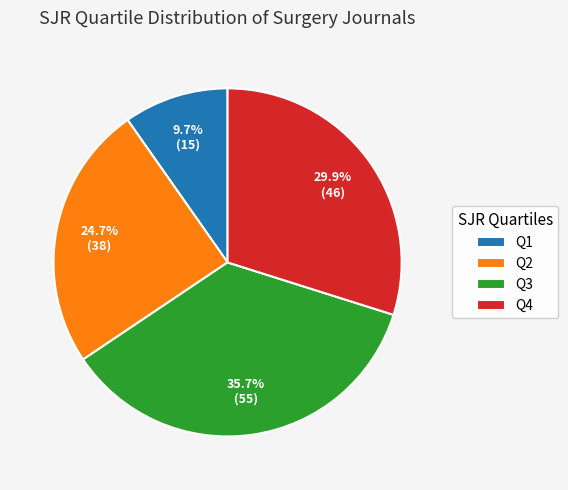

What percentage is the Q3 slice, to the nearest percent?

36%